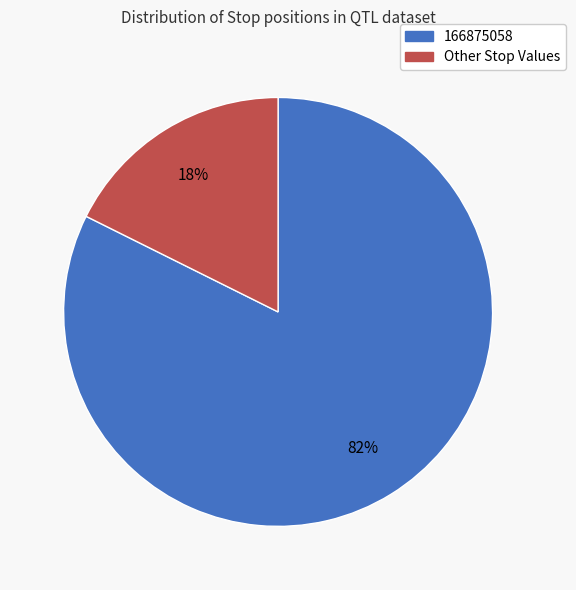

To the nearest percent, what is the average slice percentage?

50%